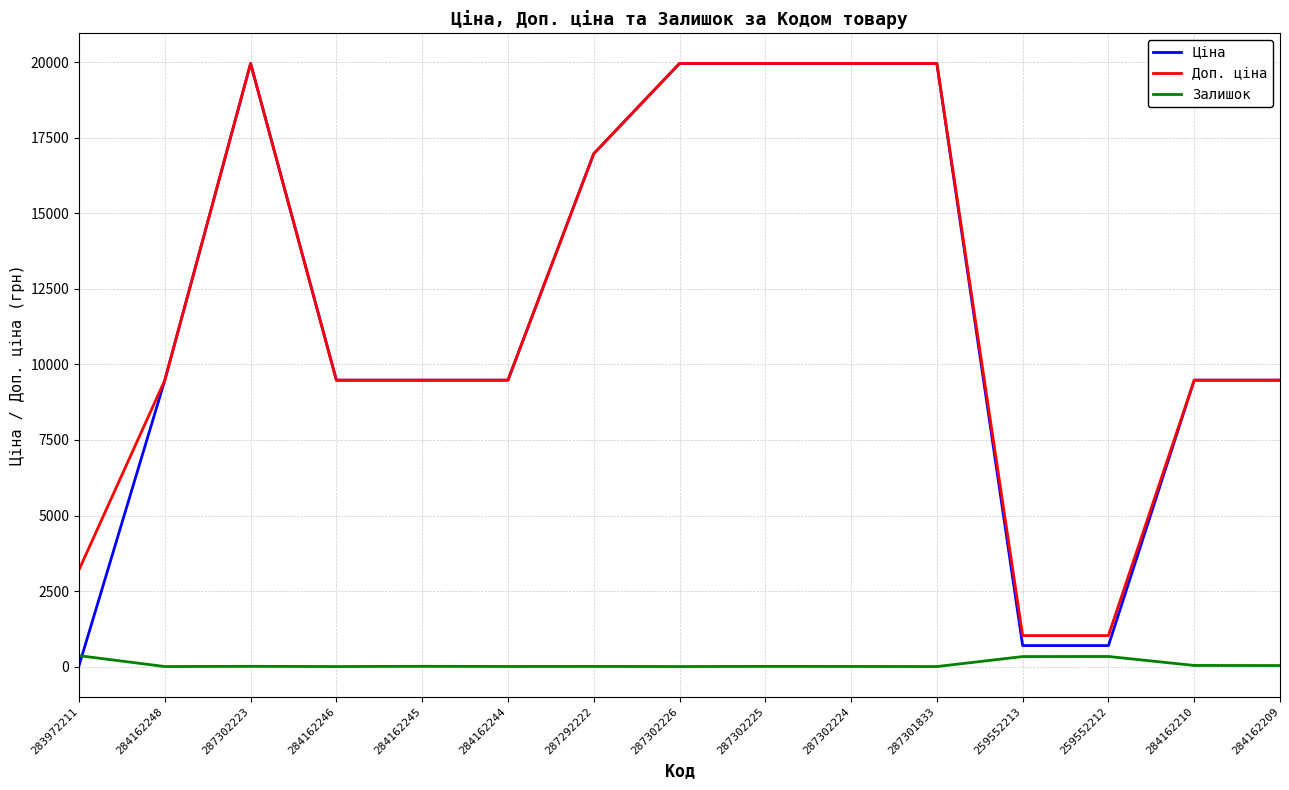

Is the value of Ціна at 287302225 greater than the value of Залишок at 259552212?

Yes